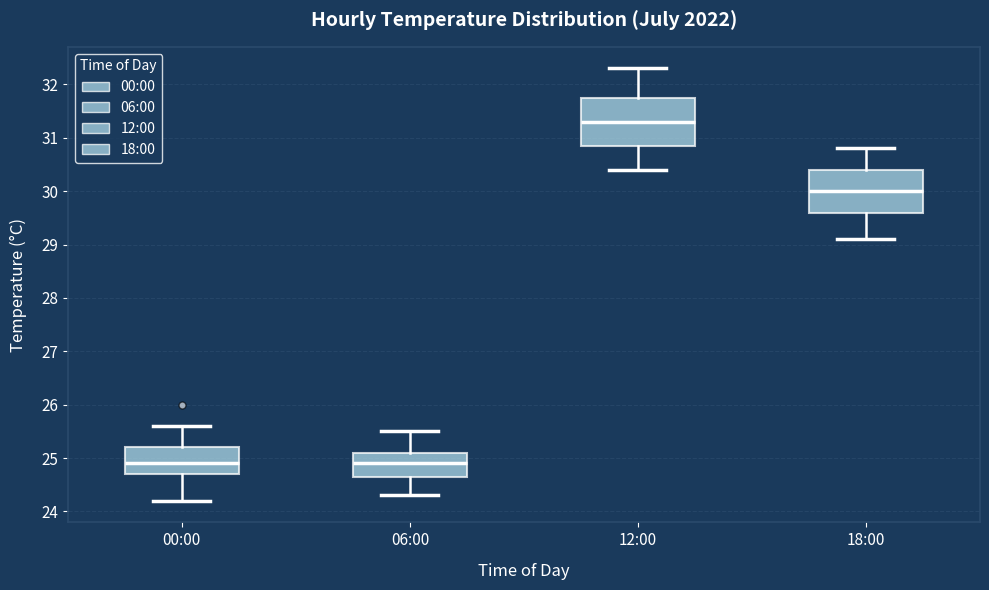

Where is the upper edge of the box for 00:00 on the y-axis? The values are not printed on the chart, so give them approximately, as read against the axis.

25.2